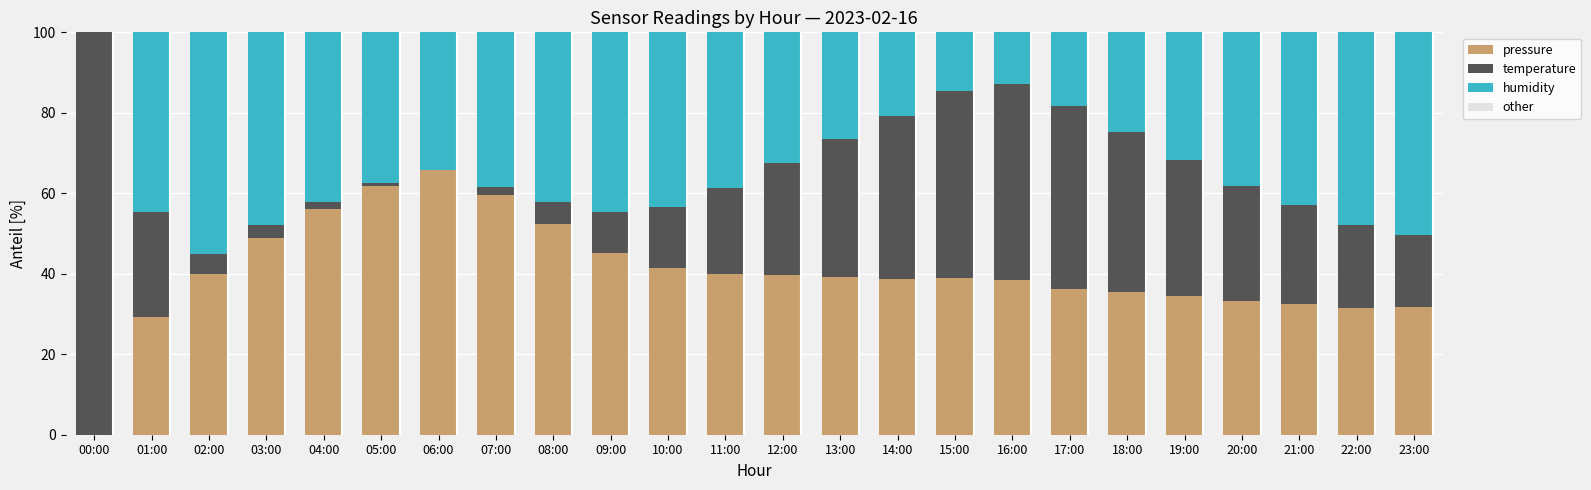

What is the total value across all series at 03:00?

100.0